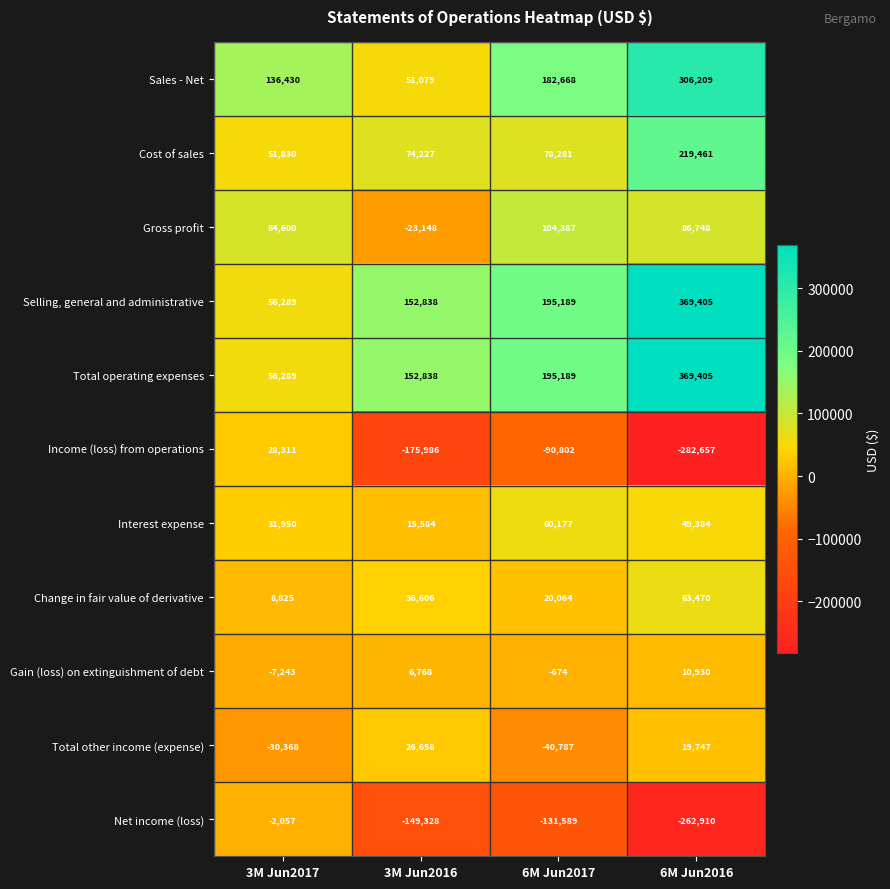

Is it true that Selling, general and administrative equals 81570 at 6M Jun2017?

False